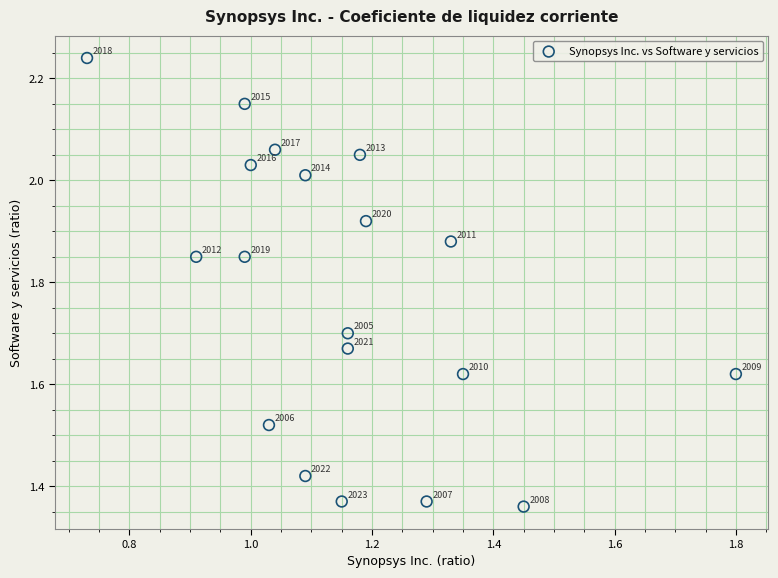

What is the range of X values (max minus min)?

1.1